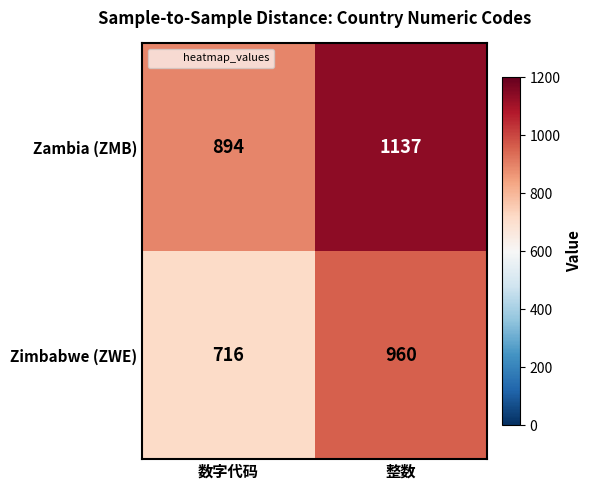

Which series has the largest range (max minus min)?

Zimbabwe (ZWE)